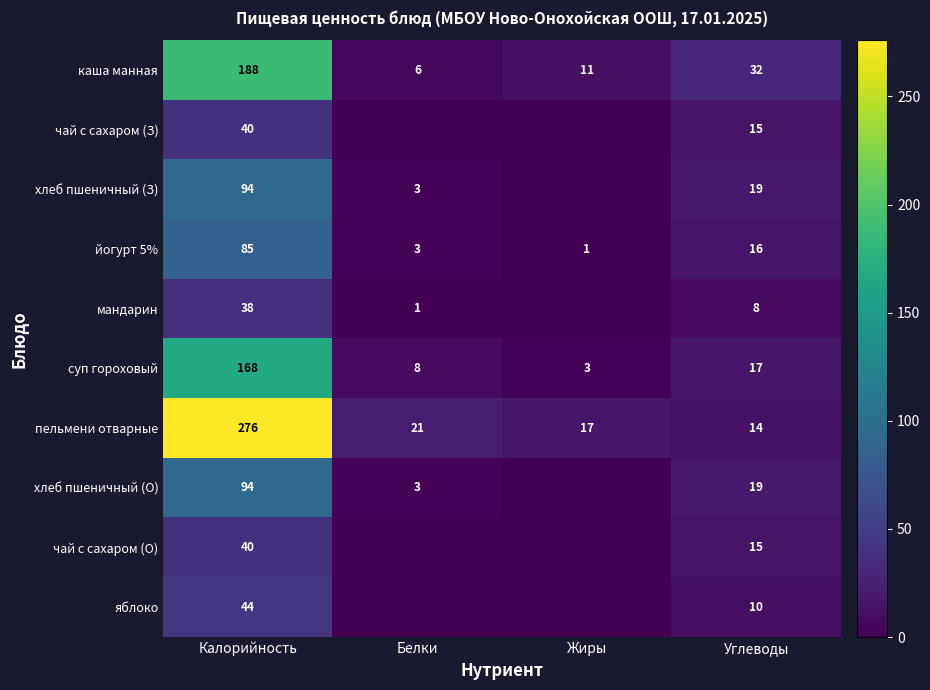

What is the difference between the second highest and minimum values in the суп гороховый series?

14